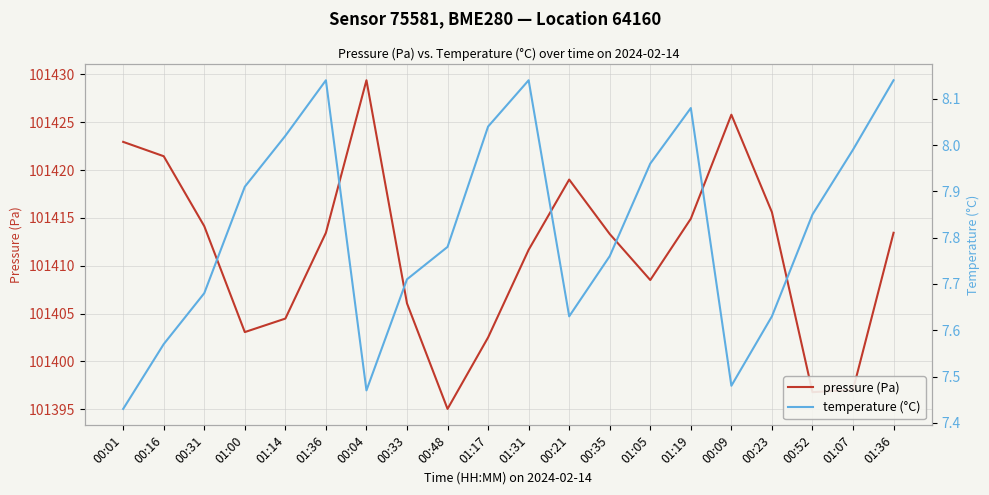

What is the greatest value displayed?

101429.4